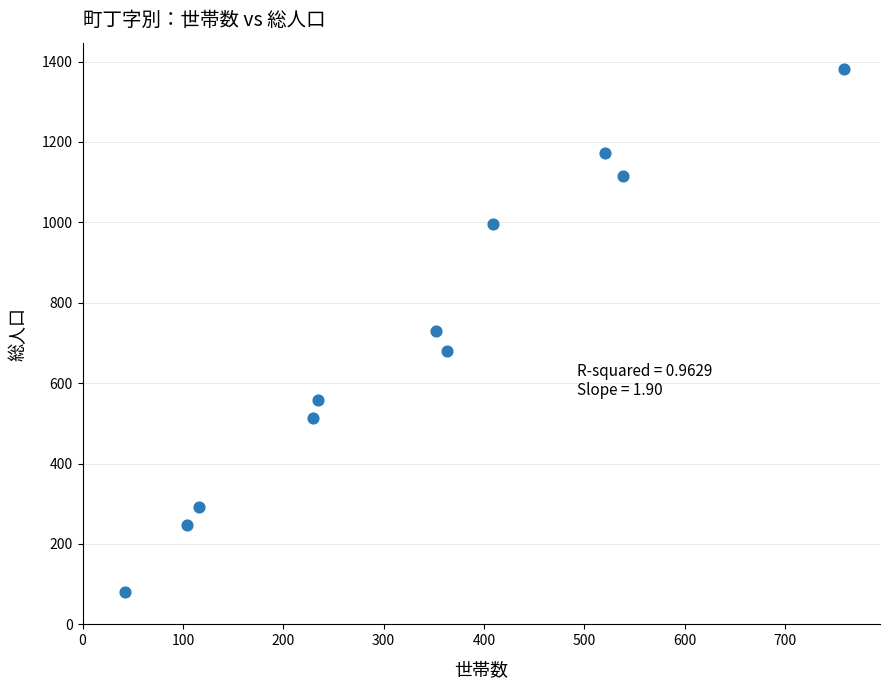

What is the range of X values (max minus min)?

717